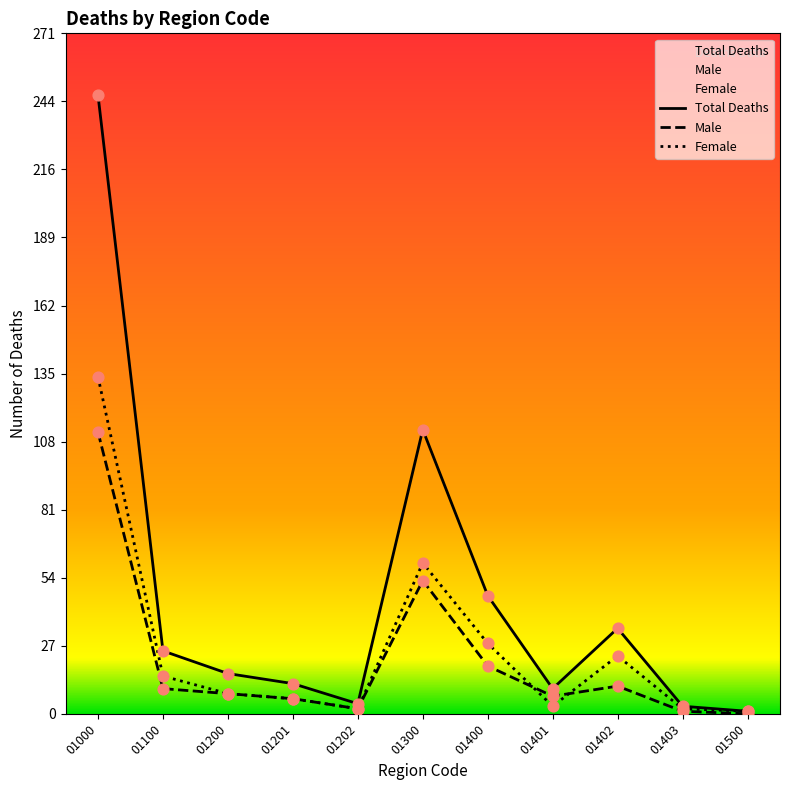

Is the value of Total Deaths at 01000 greater than the value of Male at 01100?

Yes